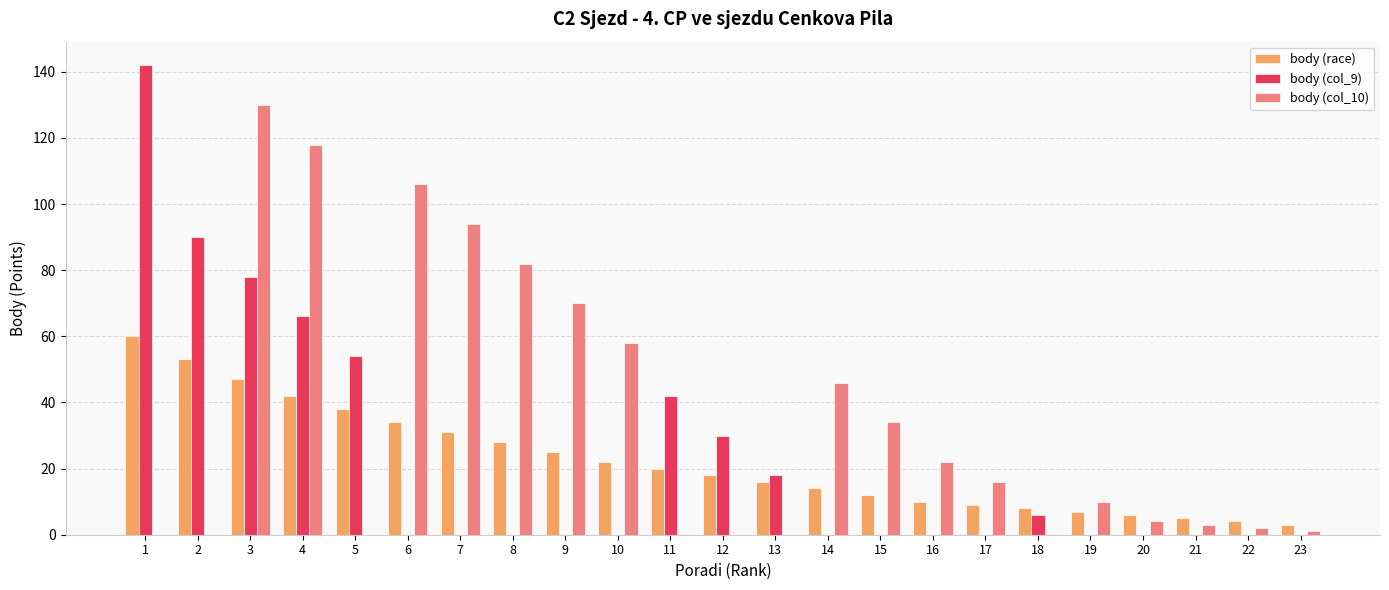

How many data points does each series have?

23